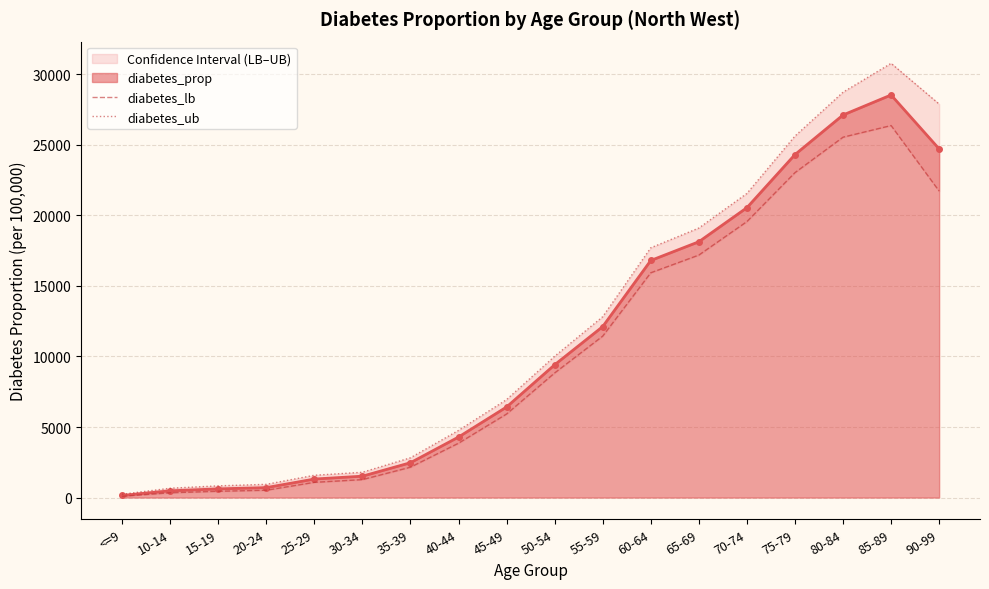

True or false: diabetes_ub has more than 2 points higher than both neighbors.

False